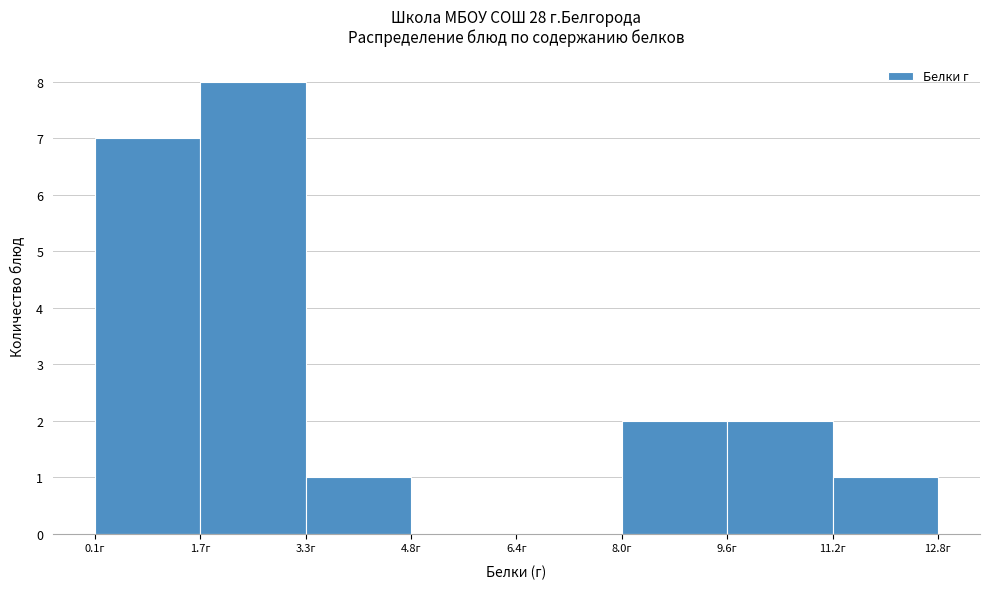

What is the height of the bar covering 0.0 to 1.6 on the x-axis? Neither the bar edges nor the heights are printed on the chart, so give them approximately, as read against the axes.

7